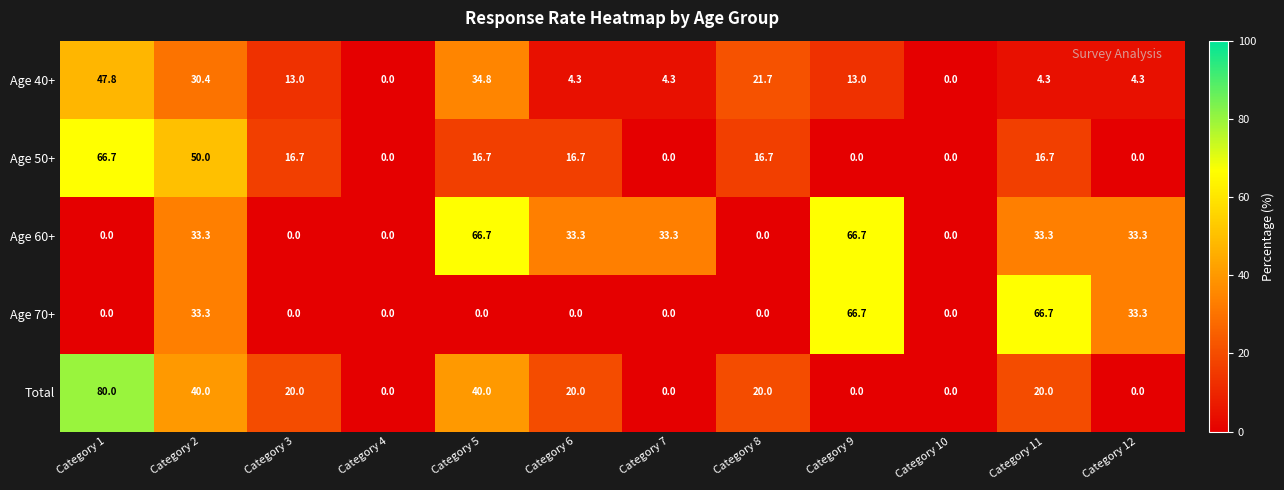

What is the spread (max minus min) of values at Category 2?

19.6